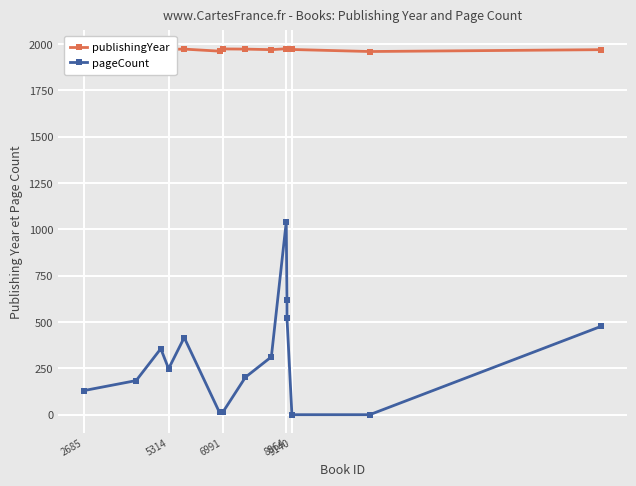

What is the difference between the maximum and minimum values in the pageCount series?

1040